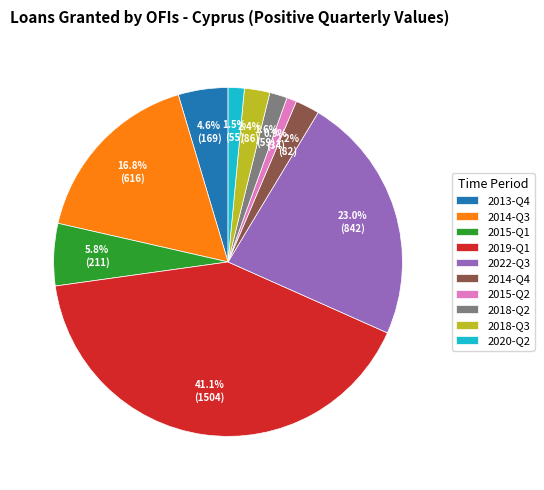

Which slice is the smallest?

2015-Q2